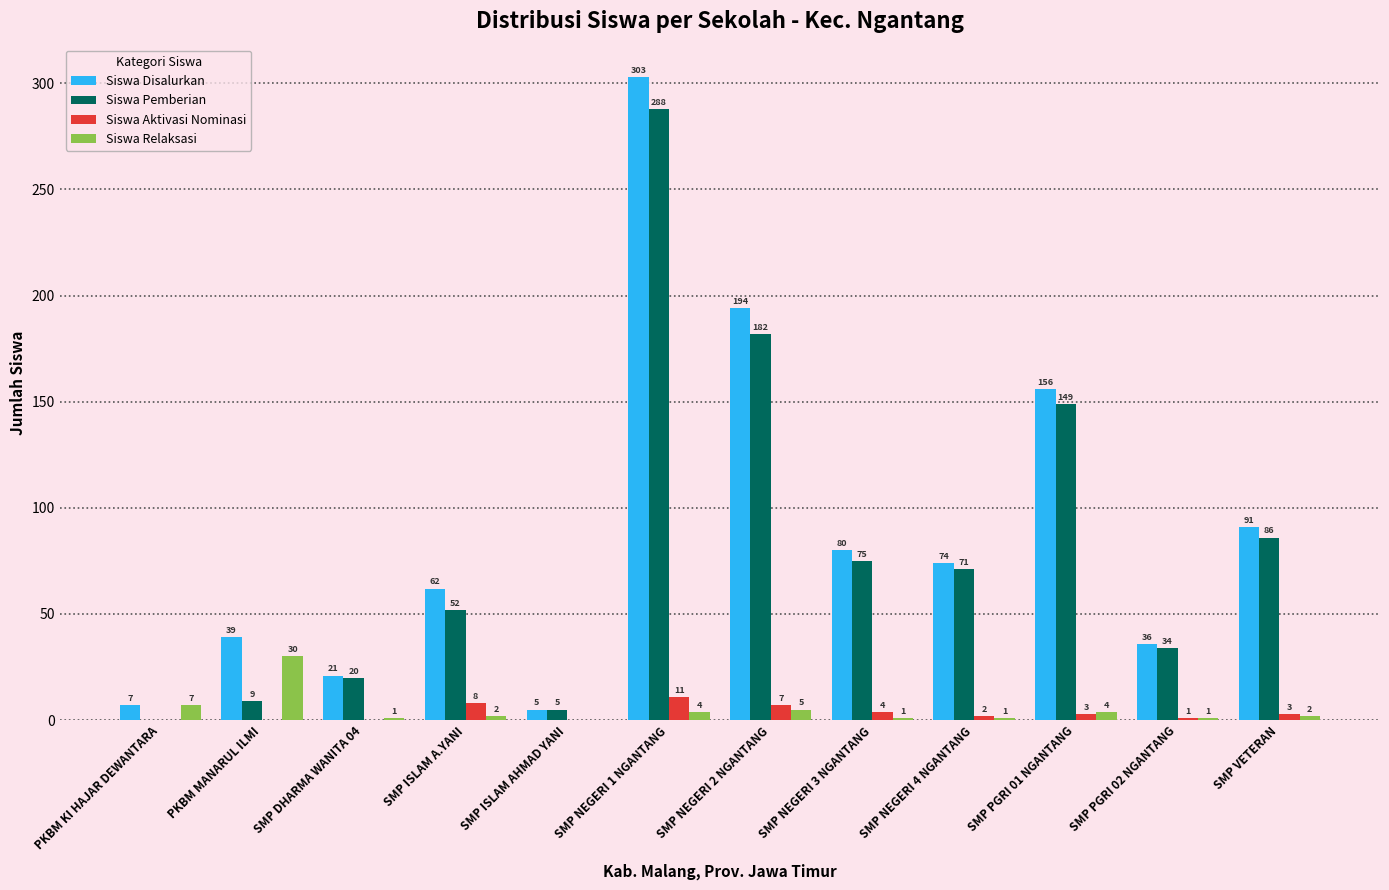

Reading right to left, transcribe all the data shown in this chart.

Siswa Disalurkan: SMP VETERAN=91	SMP PGRI 02 NGANTANG=36	SMP PGRI 01 NGANTANG=156	SMP NEGERI 4 NGANTANG=74	SMP NEGERI 3 NGANTANG=80	SMP NEGERI 2 NGANTANG=194	SMP NEGERI 1 NGANTANG=303	SMP ISLAM AHMAD YANI=5	SMP ISLAM A.YANI=62	SMP DHARMA WANITA 04=21	PKBM MANARUL ILMI=39	PKBM KI HAJAR DEWANTARA=7
Siswa Pemberian: SMP VETERAN=86	SMP PGRI 02 NGANTANG=34	SMP PGRI 01 NGANTANG=149	SMP NEGERI 4 NGANTANG=71	SMP NEGERI 3 NGANTANG=75	SMP NEGERI 2 NGANTANG=182	SMP NEGERI 1 NGANTANG=288	SMP ISLAM AHMAD YANI=5	SMP ISLAM A.YANI=52	SMP DHARMA WANITA 04=20	PKBM MANARUL ILMI=9	PKBM KI HAJAR DEWANTARA=0
Siswa Aktivasi Nominasi: SMP VETERAN=3	SMP PGRI 02 NGANTANG=1	SMP PGRI 01 NGANTANG=3	SMP NEGERI 4 NGANTANG=2	SMP NEGERI 3 NGANTANG=4	SMP NEGERI 2 NGANTANG=7	SMP NEGERI 1 NGANTANG=11	SMP ISLAM AHMAD YANI=0	SMP ISLAM A.YANI=8	SMP DHARMA WANITA 04=0	PKBM MANARUL ILMI=0	PKBM KI HAJAR DEWANTARA=0
Siswa Relaksasi: SMP VETERAN=2	SMP PGRI 02 NGANTANG=1	SMP PGRI 01 NGANTANG=4	SMP NEGERI 4 NGANTANG=1	SMP NEGERI 3 NGANTANG=1	SMP NEGERI 2 NGANTANG=5	SMP NEGERI 1 NGANTANG=4	SMP ISLAM AHMAD YANI=0	SMP ISLAM A.YANI=2	SMP DHARMA WANITA 04=1	PKBM MANARUL ILMI=30	PKBM KI HAJAR DEWANTARA=7